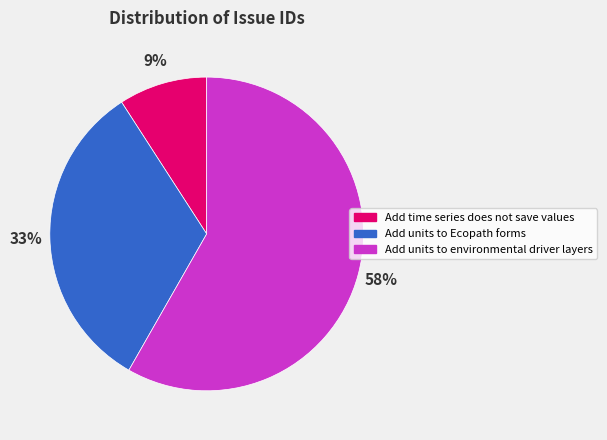

Is the sum of Add time series does not save values and Add units to environmental driver layers greater than half?

Yes